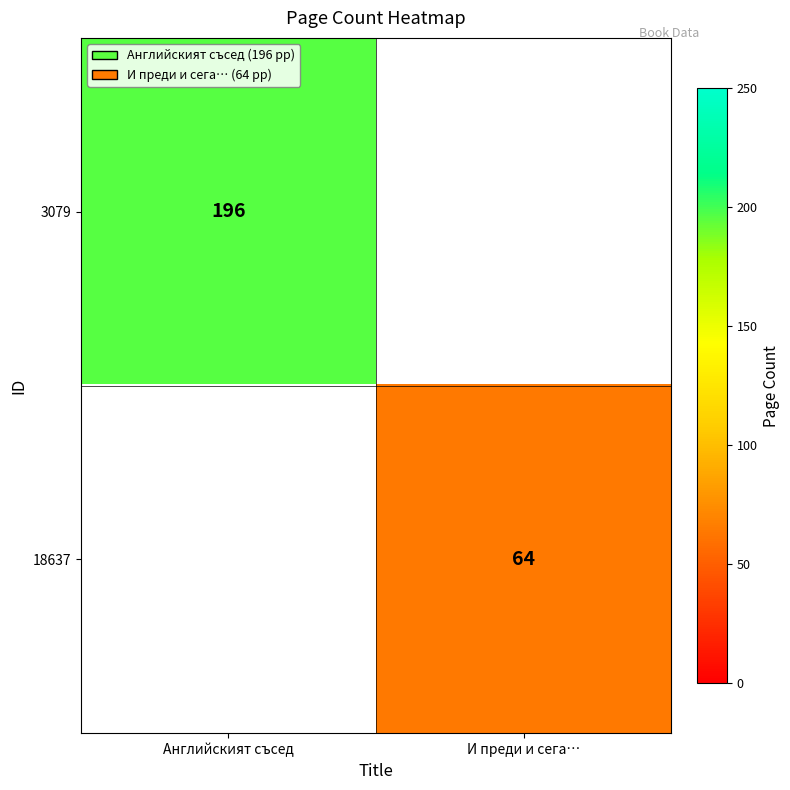

True or false: 3079 has a value of 286 at Английският съсед.

False